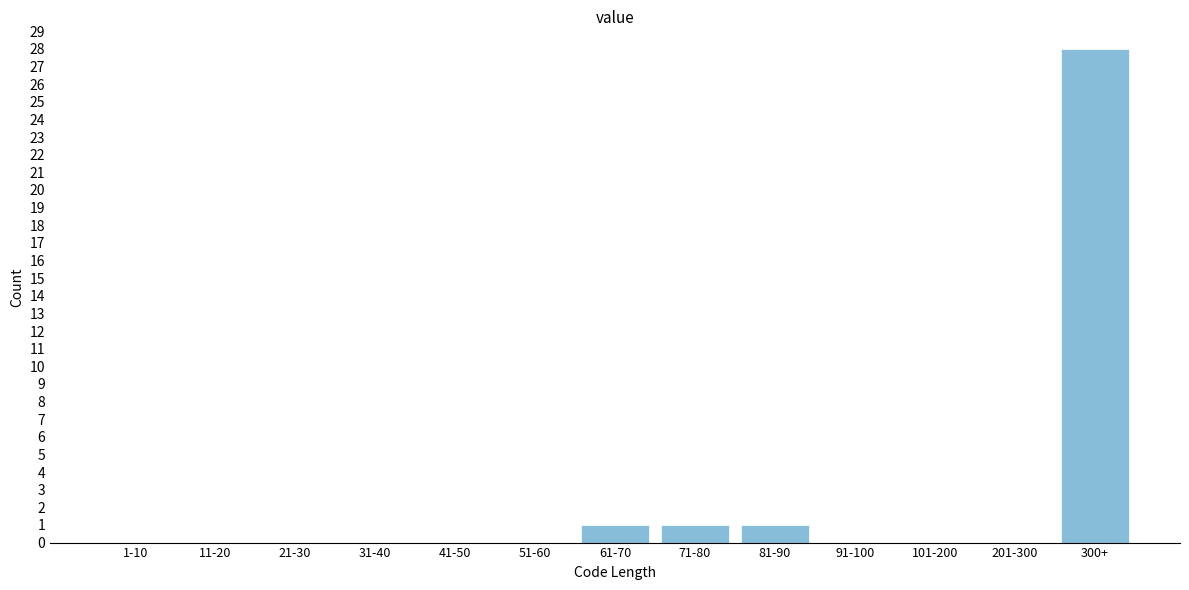

Reading left to right, what are all the values shown in this chart?

1-10=0	11-20=0	21-30=0	31-40=0	41-50=0	51-60=0	61-70=1	71-80=1	81-90=1	91-100=0	101-200=0	201-300=0	300+=28